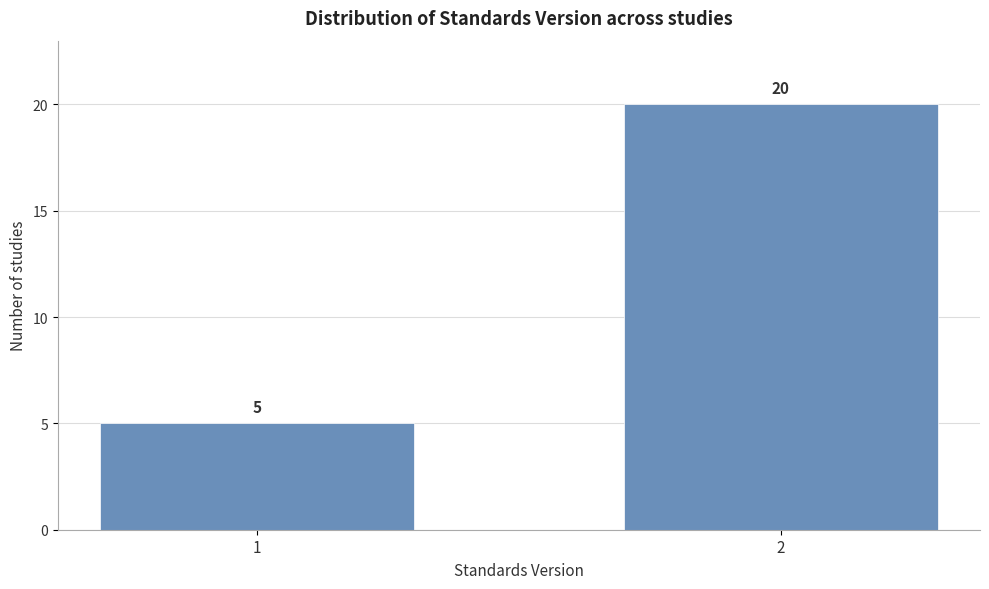

Reading left to right, extract all data points from this chart.

5	20